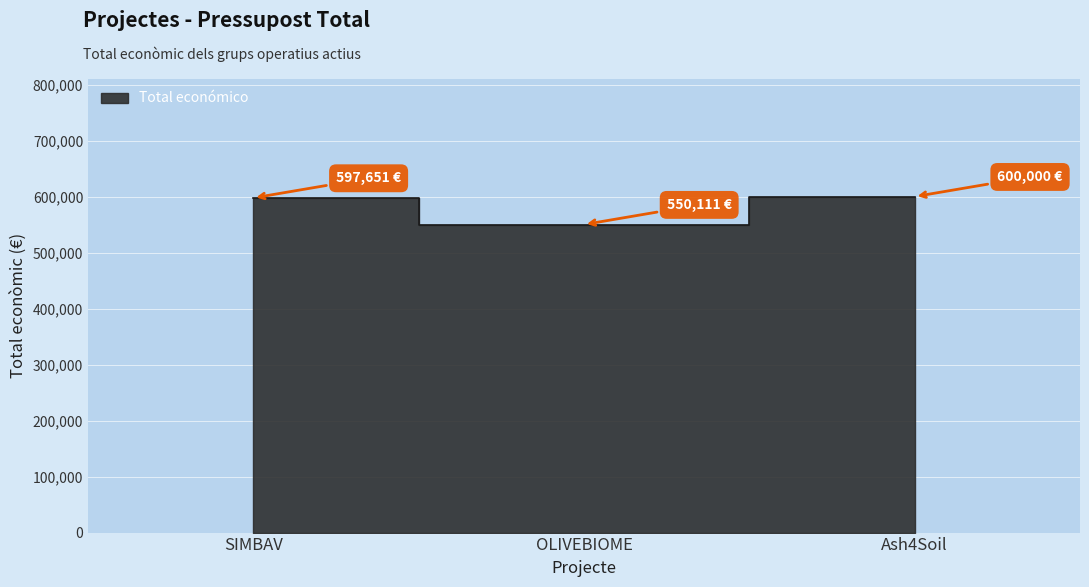

What is the greatest value displayed?

600000